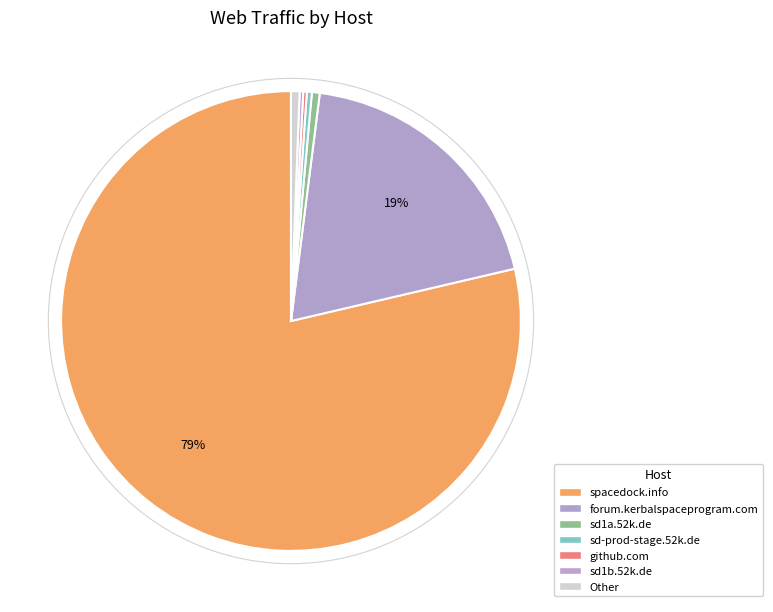

What percentage is the spacedock.info slice, to the nearest percent?

79%